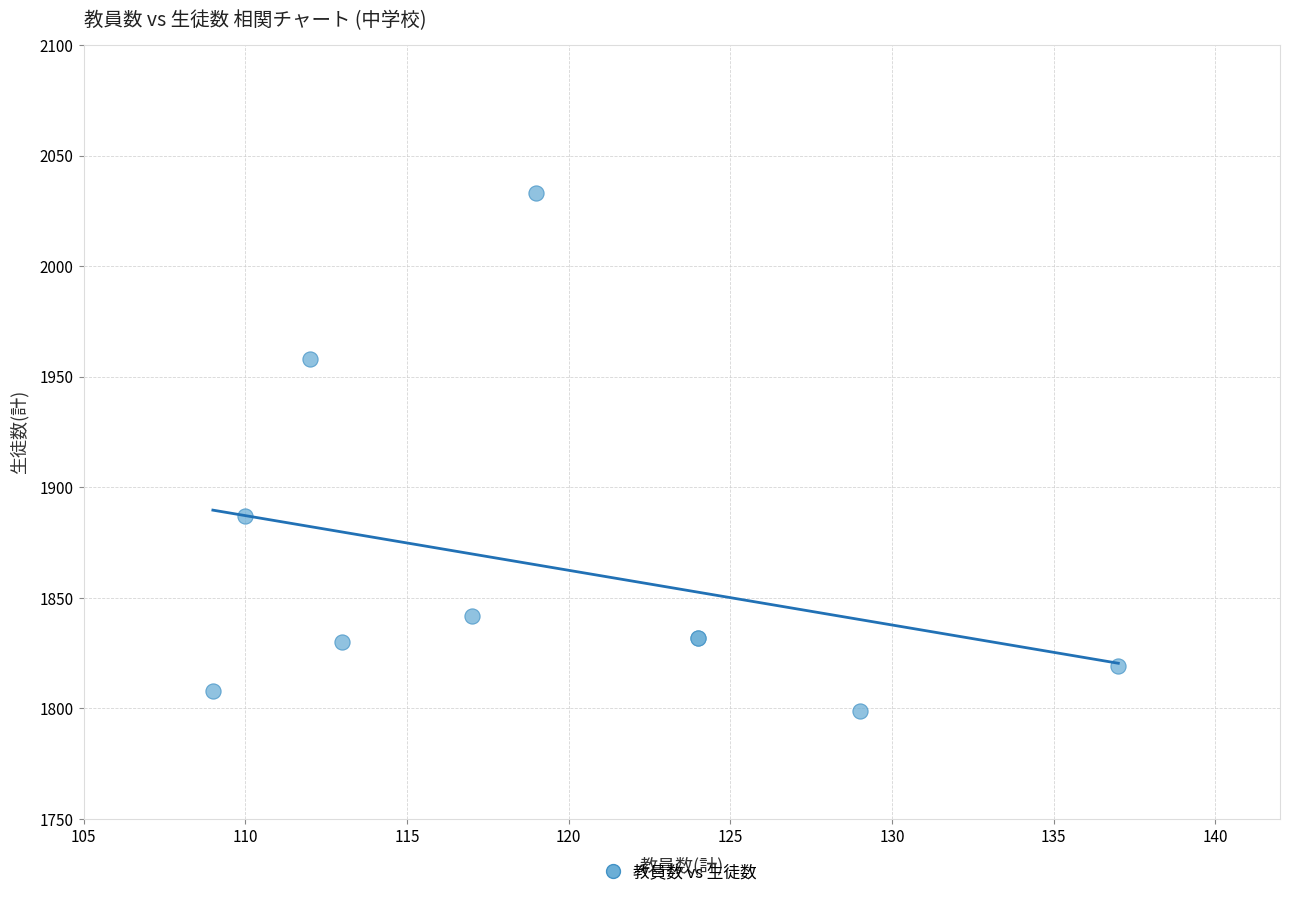

What Y value in the scatter plot is closest to 1916?

1887